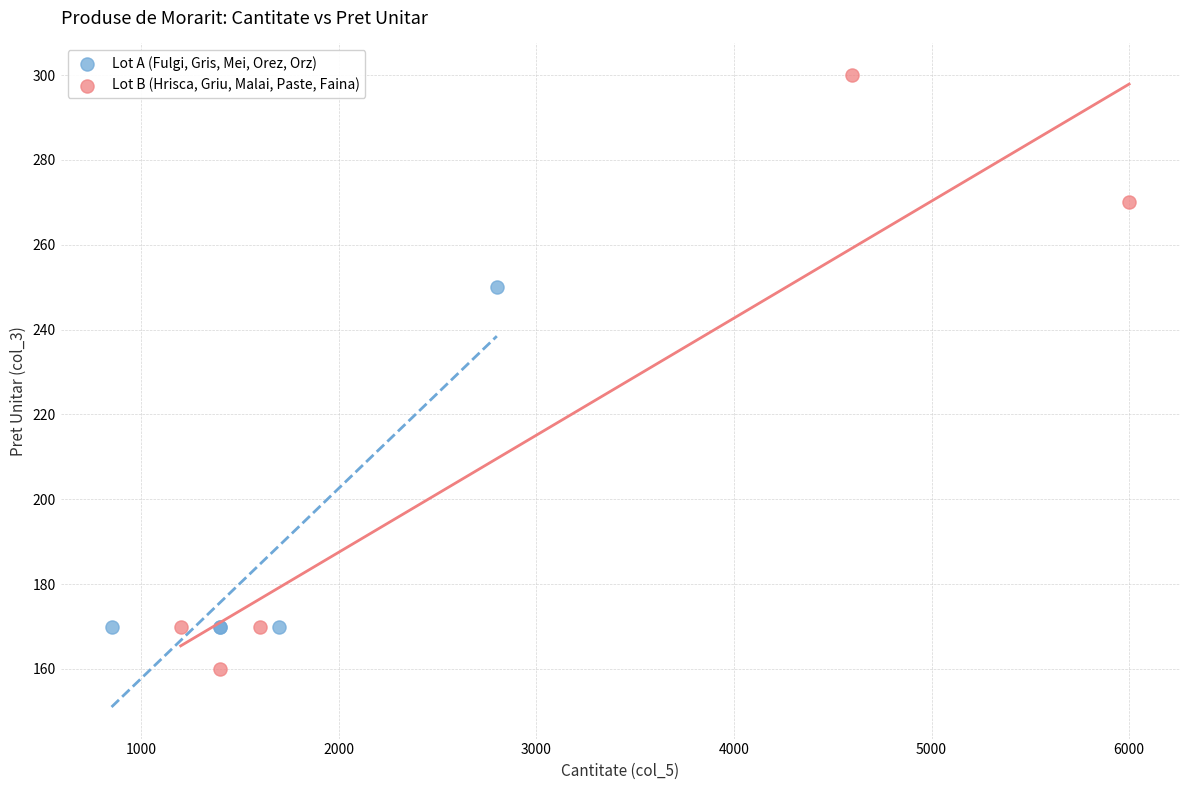

Which series contains the lowest Y value?

Lot B (Hrisca, Griu, Malai, Paste, Faina)